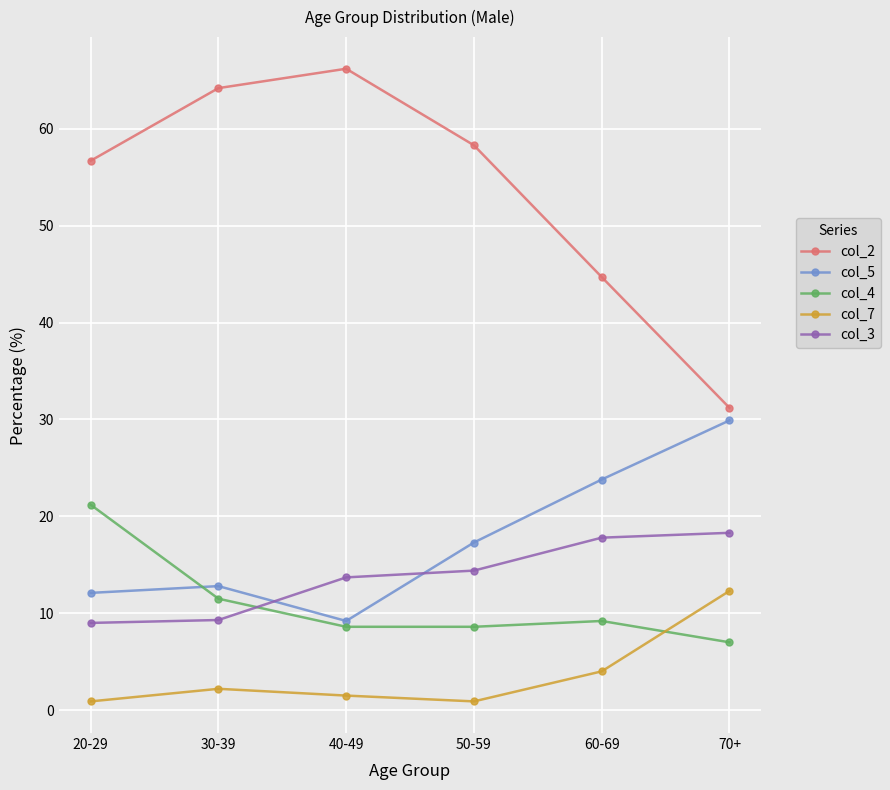

How many values in the col_2 series are below 58?

3